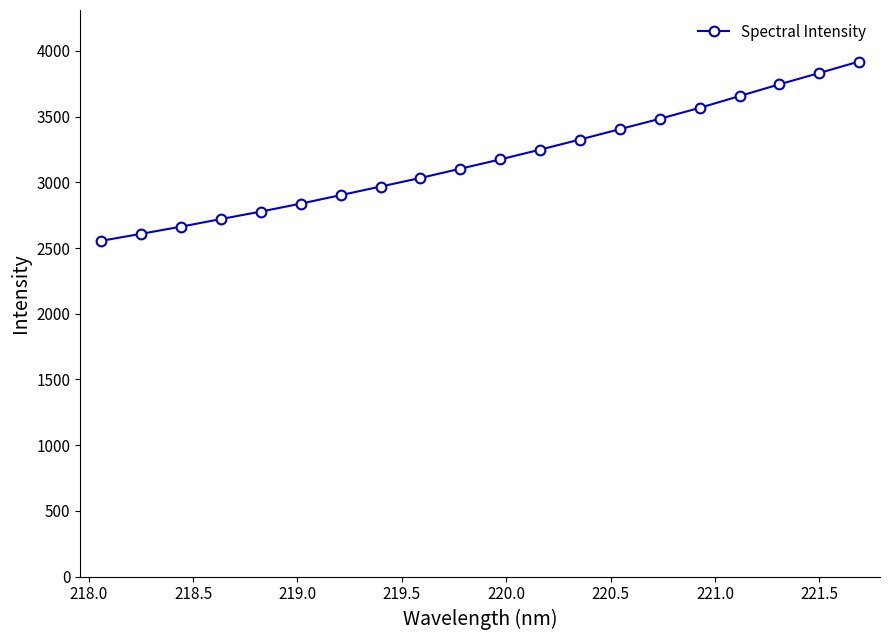

What is the difference between the maximum and minimum values?

1364.4